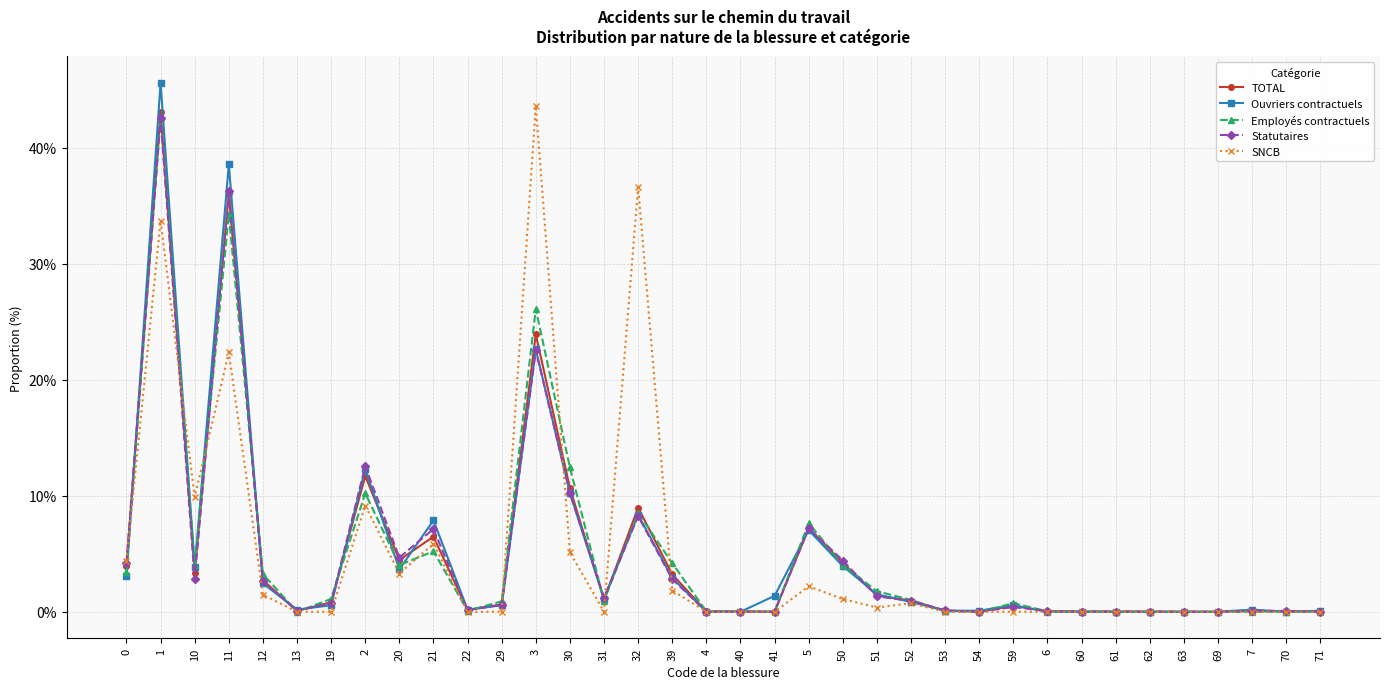

What is the label of the 25th point from the left?

53